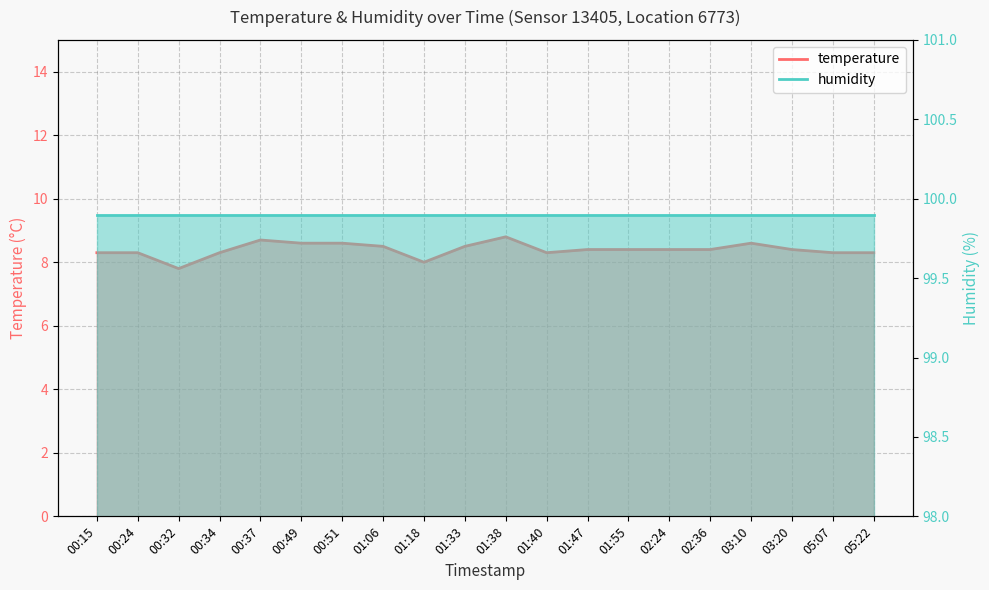

What is the label of the 1st point from the right?

05:22